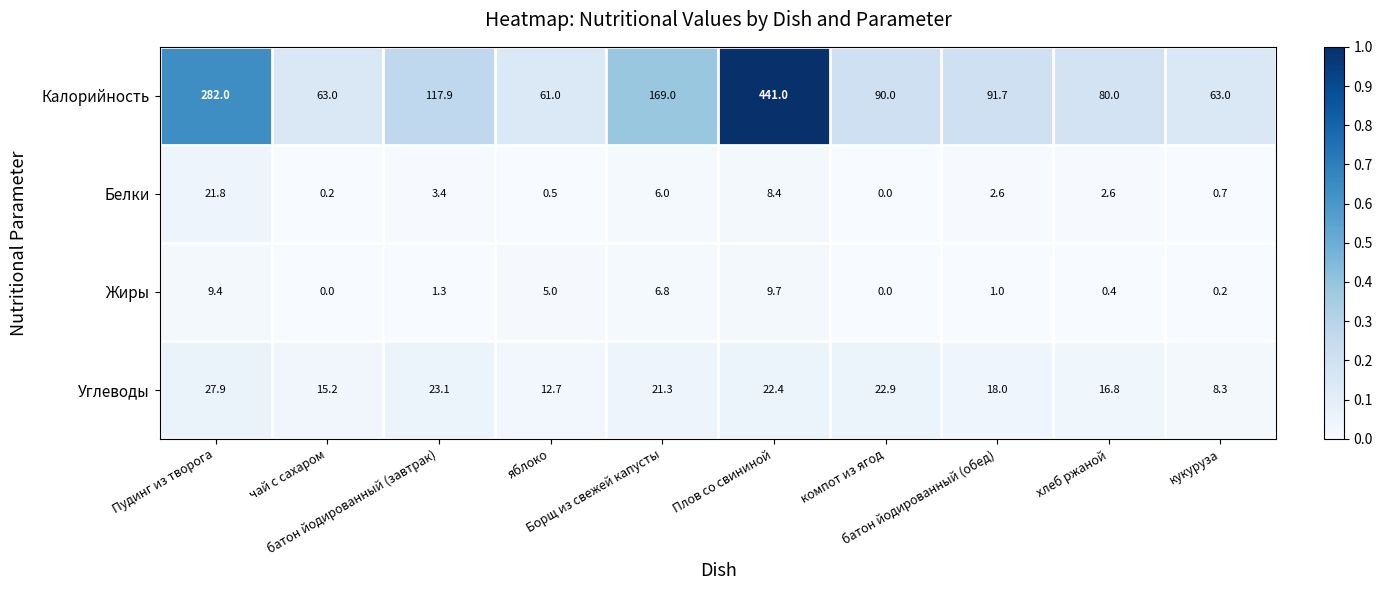

Which series has the widest spread of values?

Калорийность